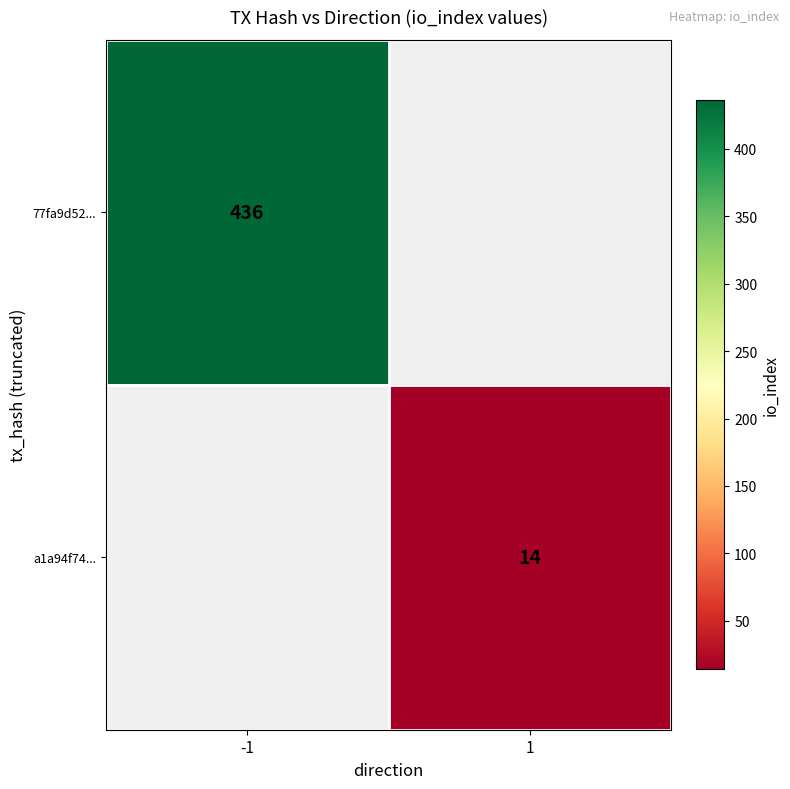

How many data points does each series have?

2